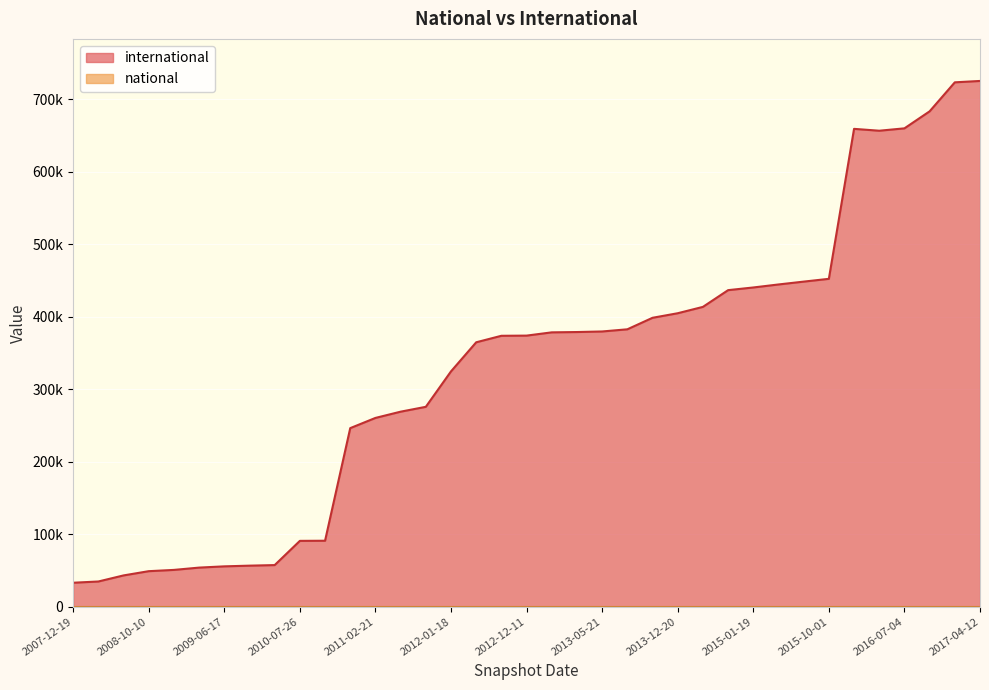

What is the minimum value shown in the chart?

33150